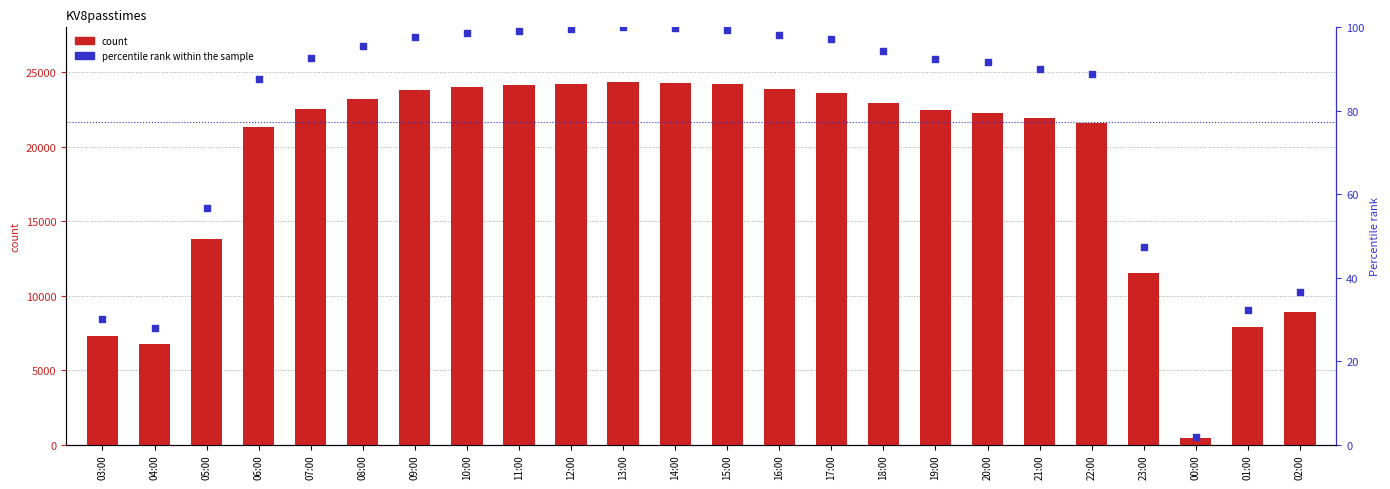

At which category is the sum across all series the highest?

13:00